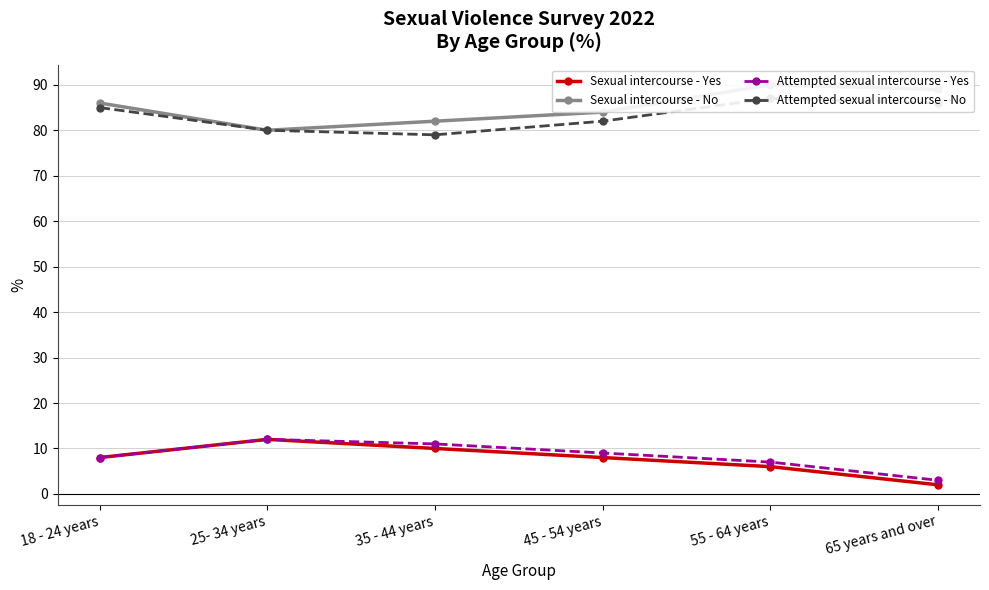

What is the highest value of the Sexual intercourse - Yes series?

12